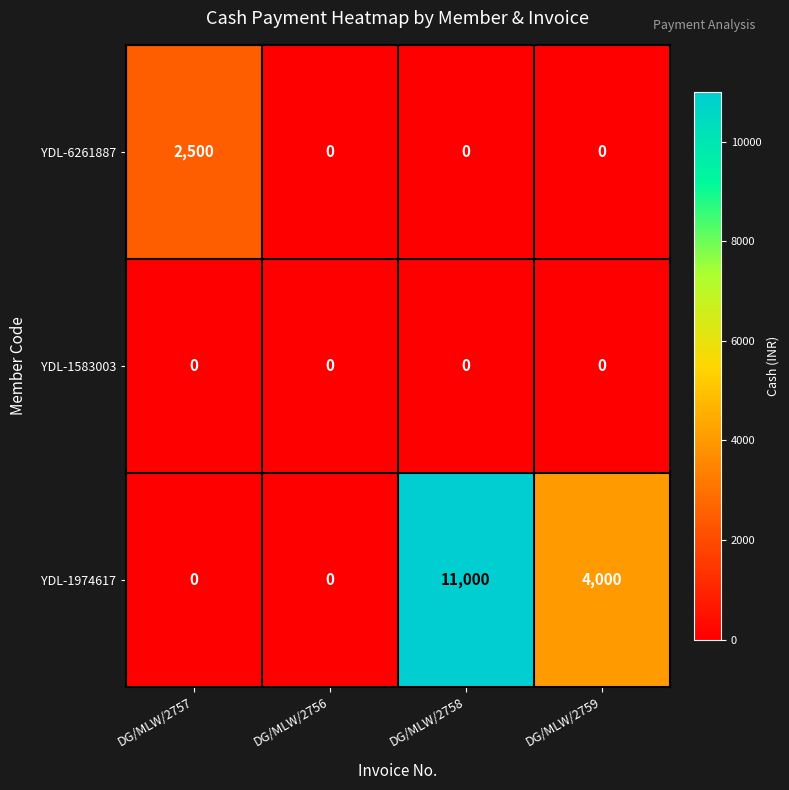

Reading right to left, transcribe all the data shown in this chart.

YDL-6261887: 0	0	0	2500
YDL-1583003: 0	0	0	0
YDL-1974617: 4000	11000	0	0